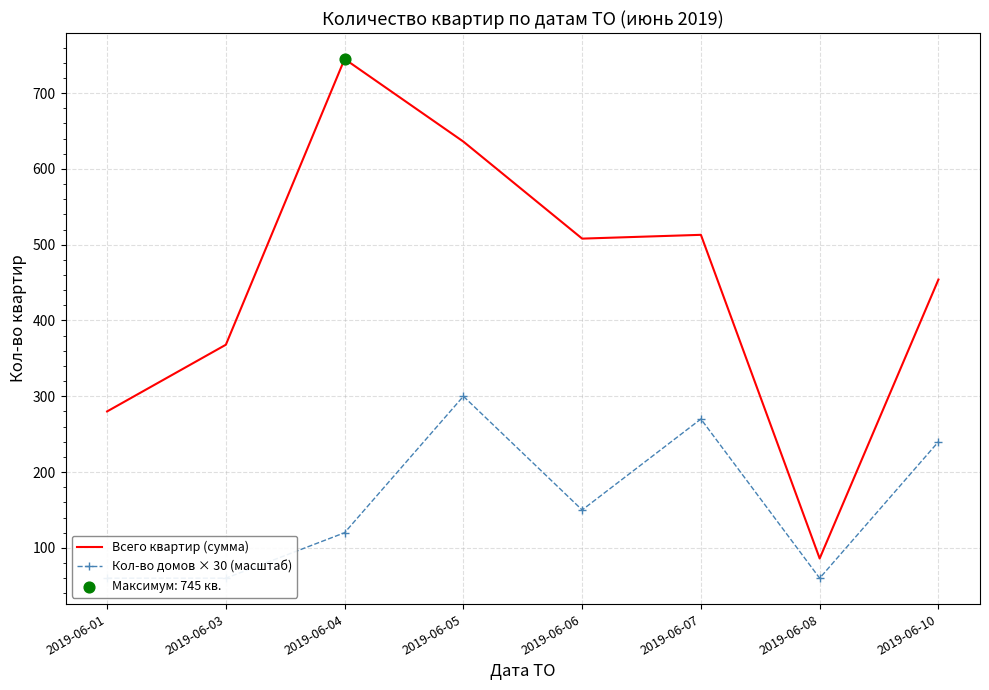

What is the total value across all series at 2019-06-10?

694